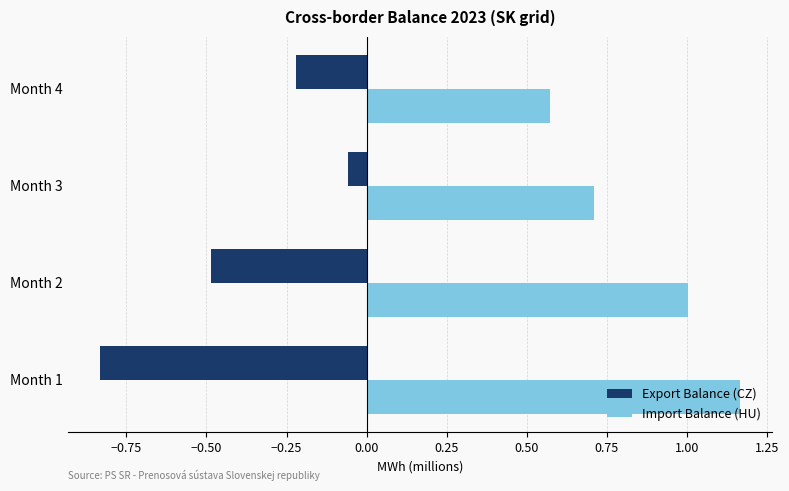

Is it true that Import Balance (HU) equals 0.5 at Month 1?

False